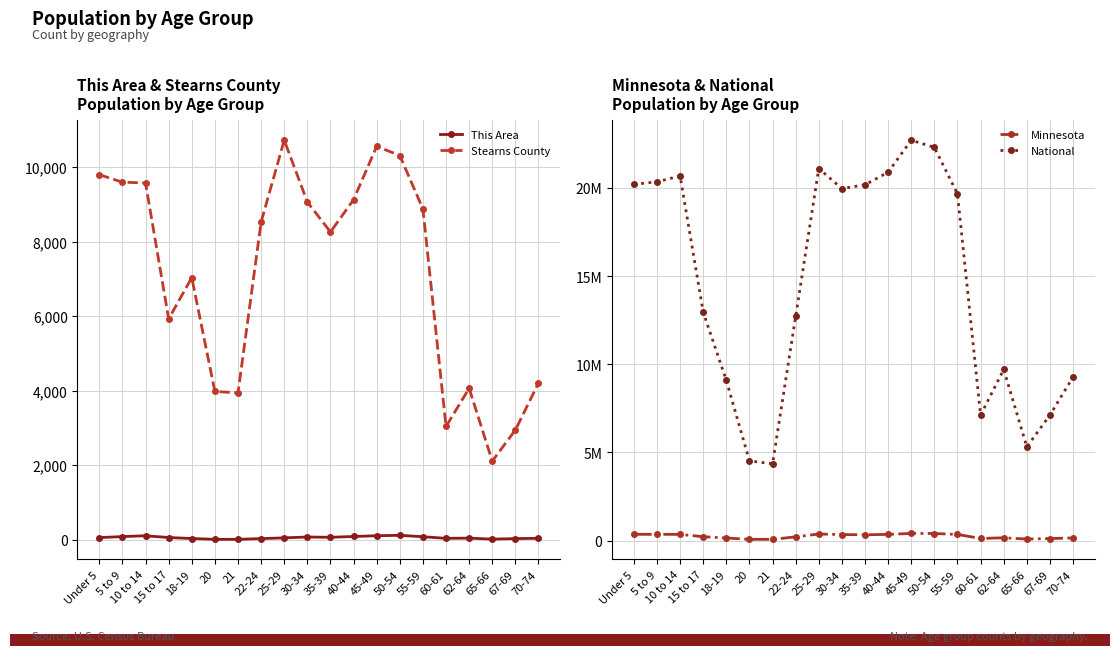

Between 21 and 15 to 17, which is larger?

15 to 17